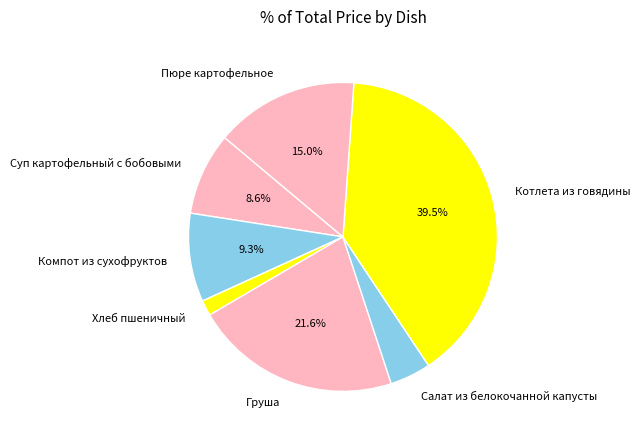

To the nearest percent, what percentage of the pie is Груша?

22%